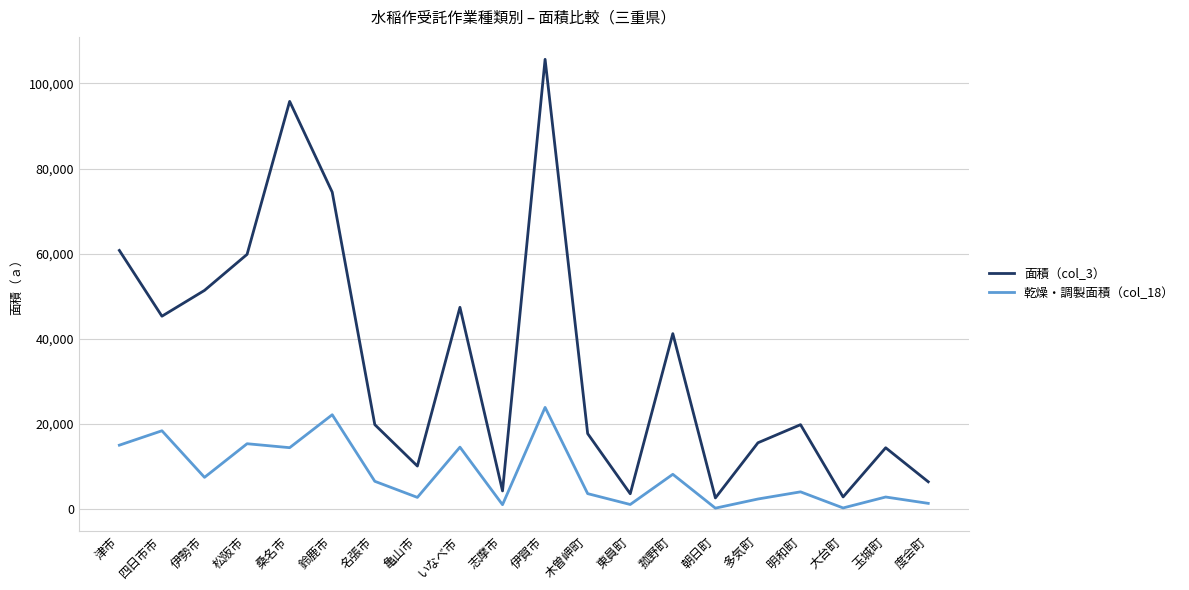

How many interior local valleys does the 乾燥・調製面積（col_18） series have?

7